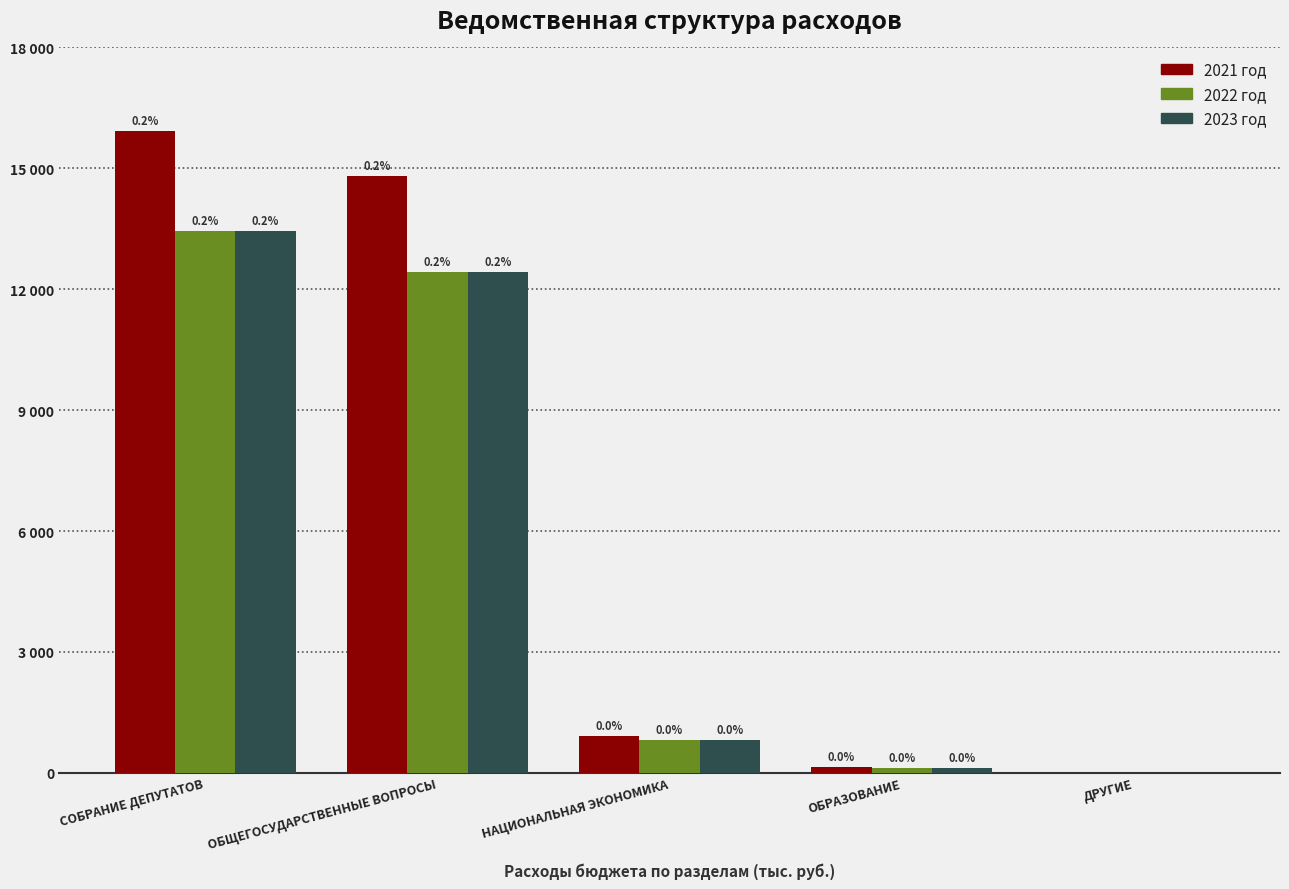

List the labels in order of 2021 год value, largest first.

СОБРАНИЕ ДЕПУТАТОВ, ОБЩЕГОСУДАРСТВЕННЫЕ ВОПРОСЫ, НАЦИОНАЛЬНАЯ ЭКОНОМИКА, ОБРАЗОВАНИЕ, ДРУГИЕ